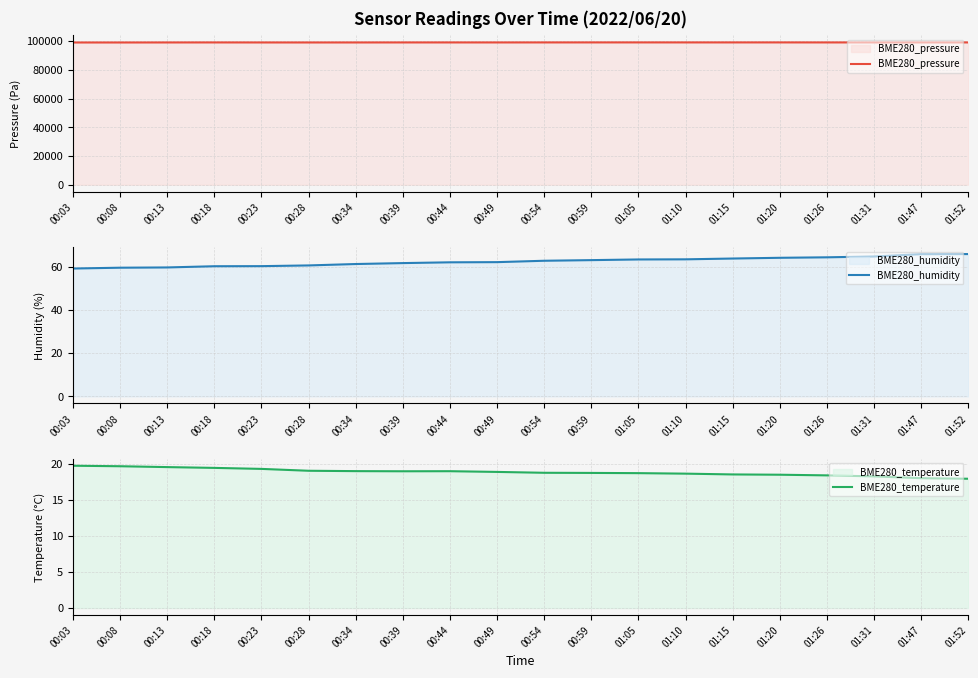

What is the sum of the BME280_pressure values at 00:03 and 00:54?

198081.2